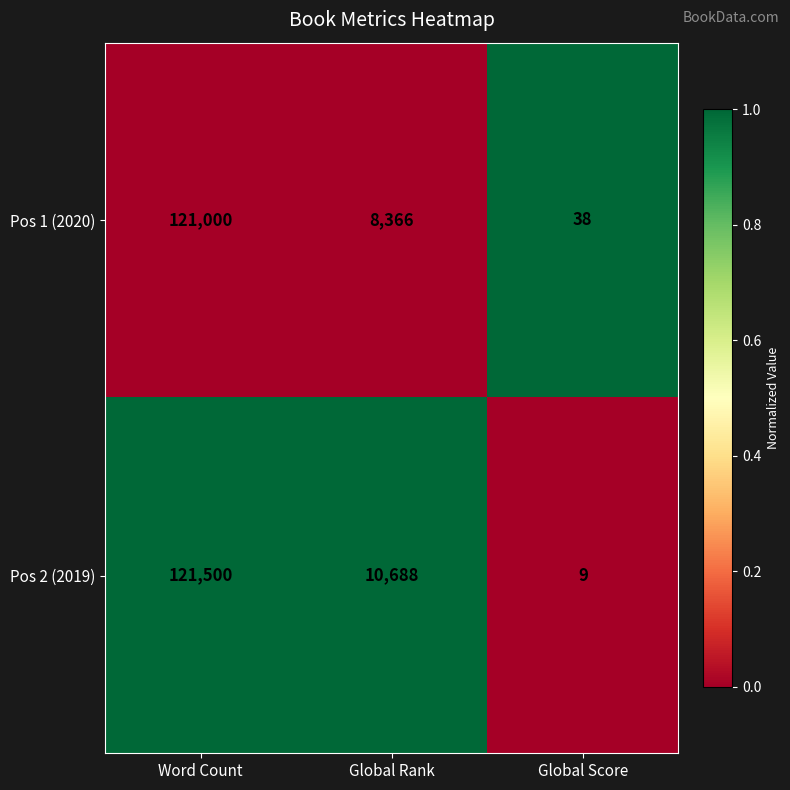

The value of Pos 2 (2019) at Global Score is 13. True or false?

False